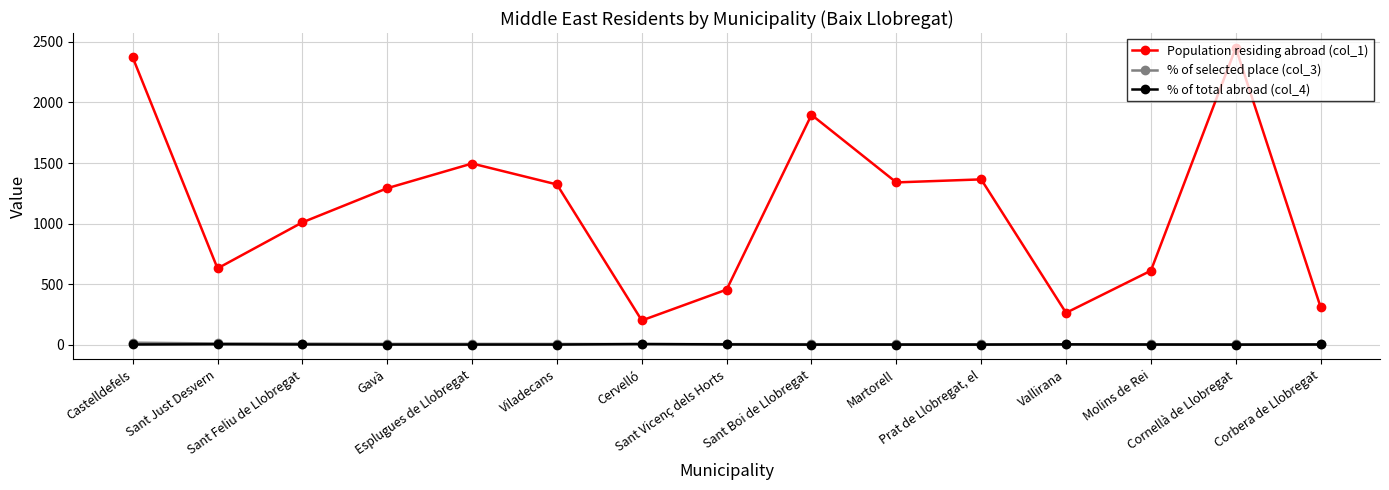

The value of Population residing abroad (col_1) at Sant Vicenç dels Horts is 455.0. True or false?

True